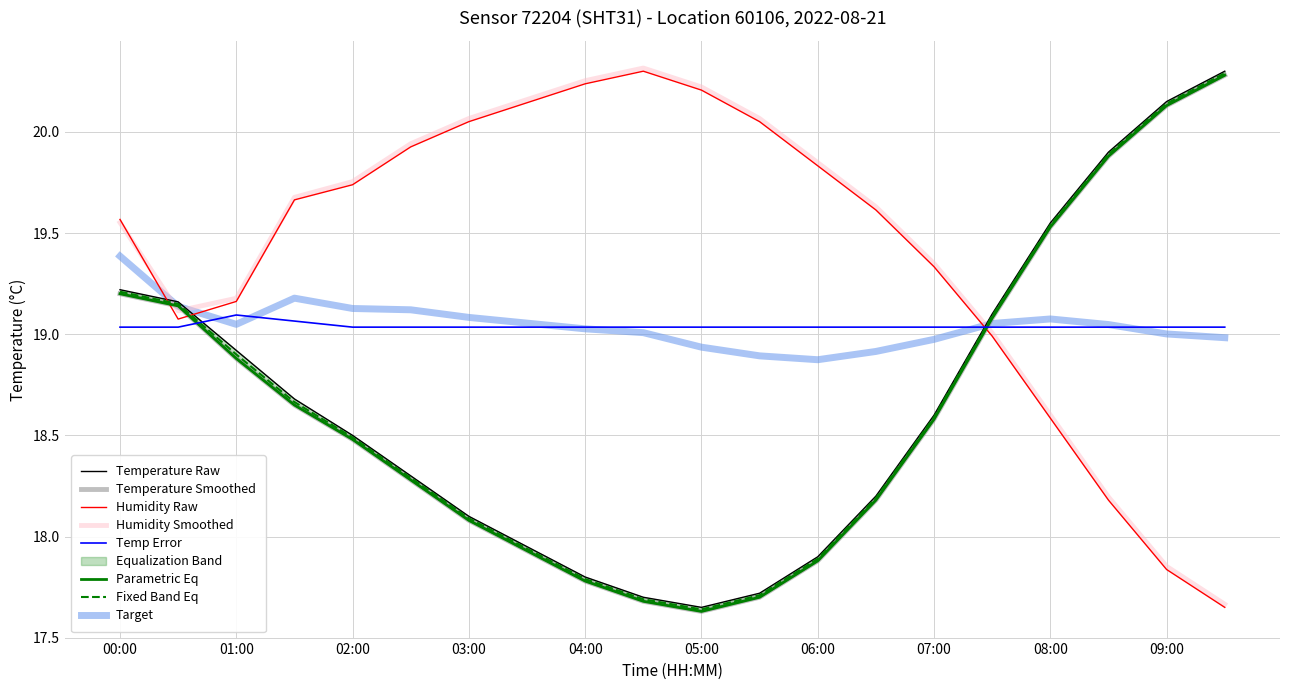

Which series ends up on top after the final intersection of Temperature and Humidity?

Temperature